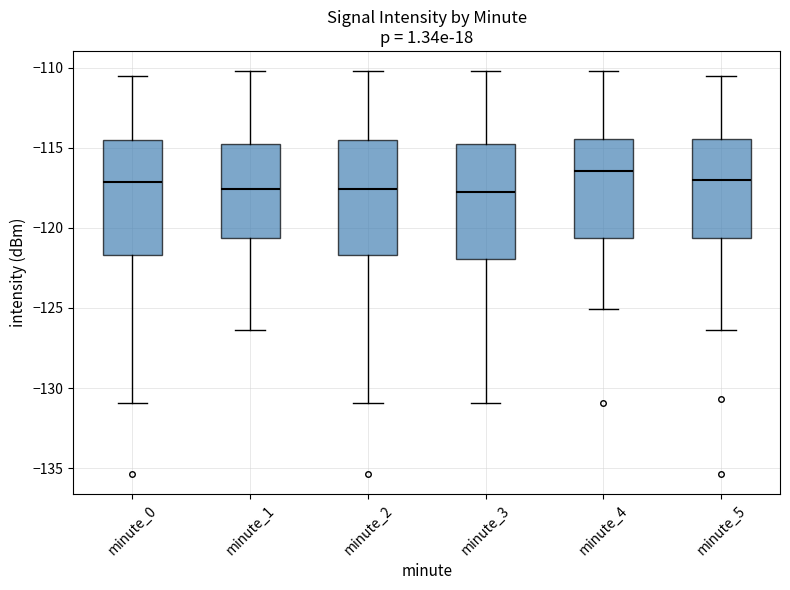

Reading left to right, read every box against the y-axis: the position of its median line, the range the box covers, and the ends of its whiskers. The values are not printed on the chart, so give them approximately, as read against the axis.

minute_0: median -117.0, box -121.5 to -114.5, whiskers -131.0 to -110.5
minute_1: median -117.5, box -120.5 to -114.5, whiskers -126.5 to -110.0
minute_2: median -117.5, box -121.5 to -114.5, whiskers -131.0 to -110.0
minute_3: median -117.5, box -122.0 to -114.5, whiskers -131.0 to -110.0
minute_4: median -116.5, box -120.5 to -114.5, whiskers -125.0 to -110.0
minute_5: median -117.0, box -120.5 to -114.5, whiskers -126.5 to -110.5